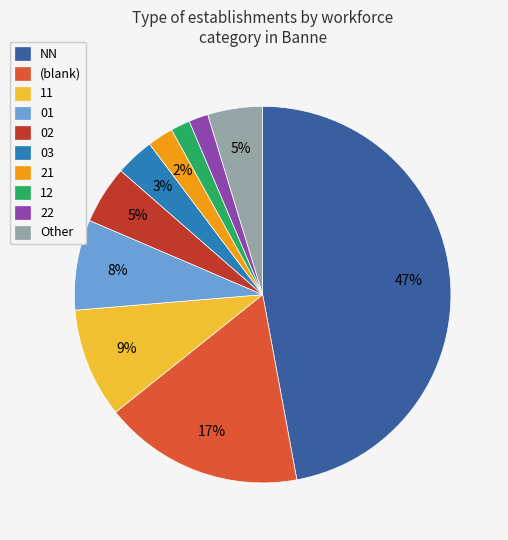

True or false: 11 accounts for 9% of the total.

True